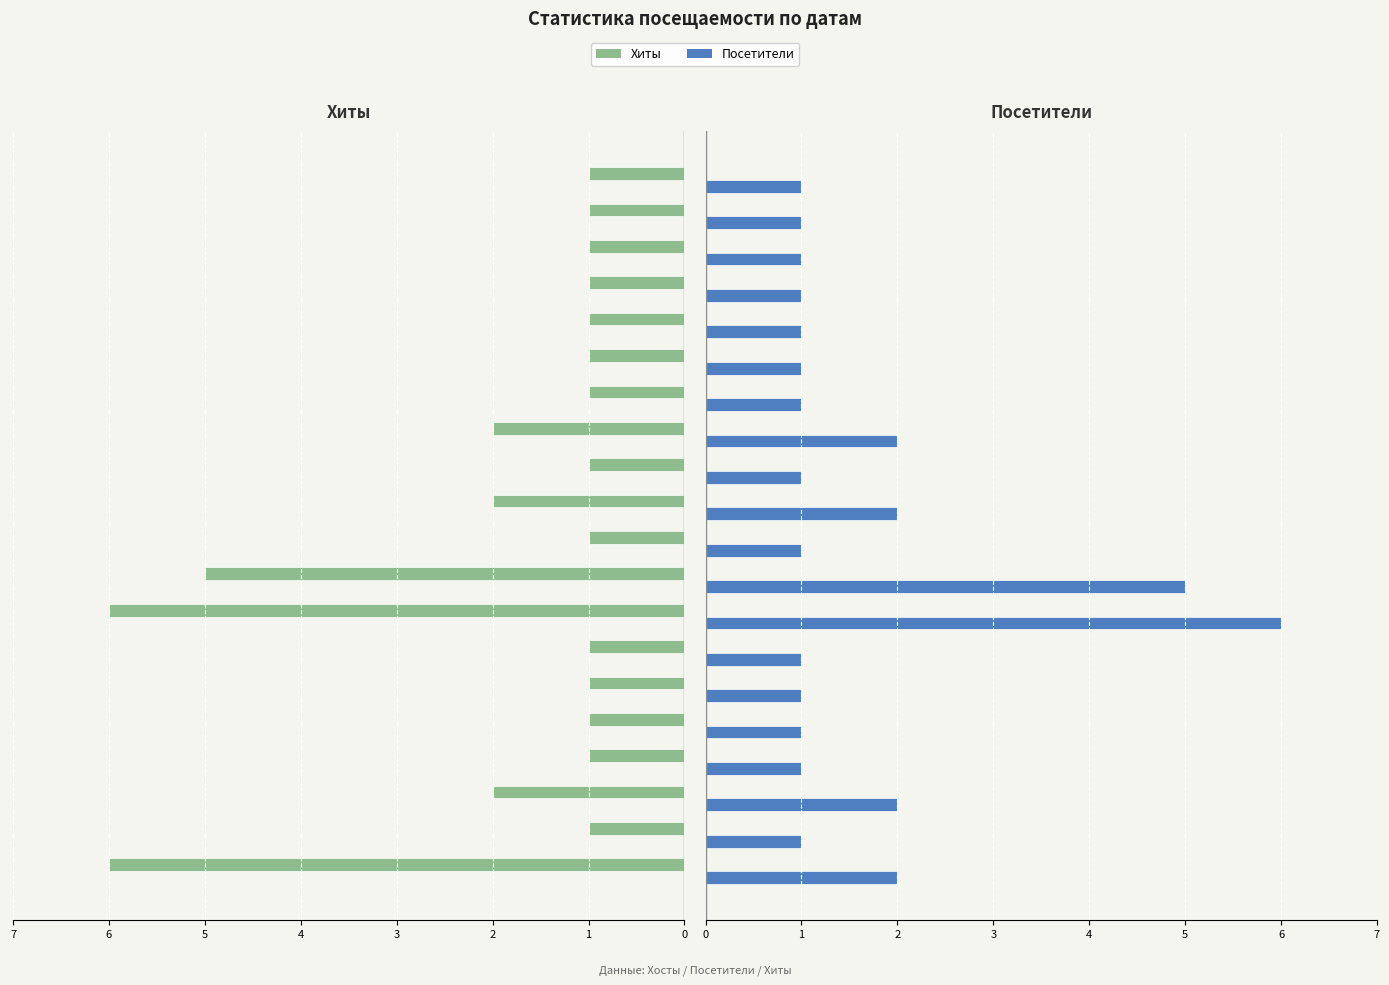

Are the bars grouped side by side (vs. stacked)?

Yes